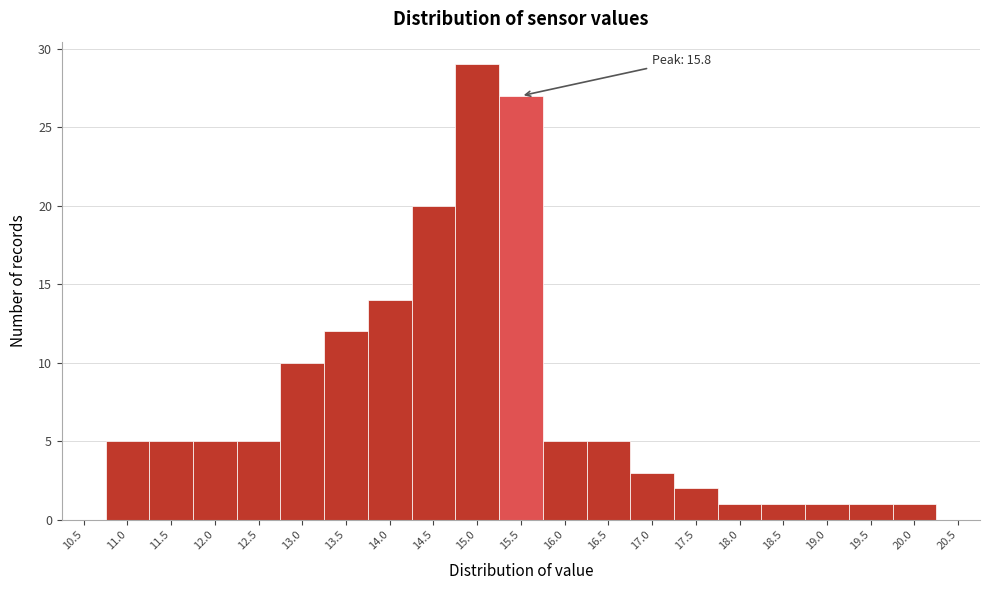

Reading right to left, transcribe all the data shown in this chart.

20.5=0	20.0=1	19.5=1	19.0=1	18.5=1	18.0=1	17.5=2	17.0=3	16.5=5	16.0=5	15.5=27	15.0=29	14.5=20	14.0=14	13.5=12	13.0=10	12.5=5	12.0=5	11.5=5	11.0=5	10.5=0